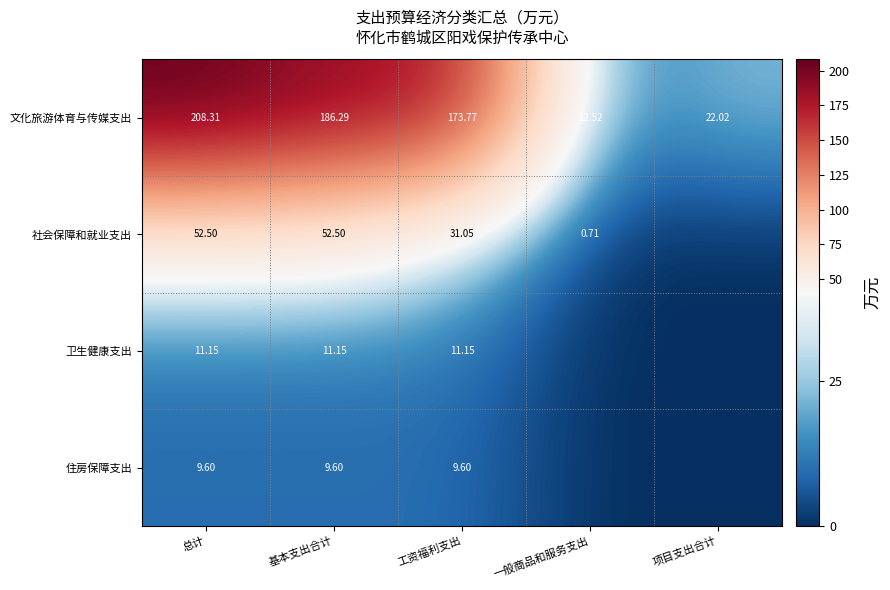

At 工资福利支出, list the series in order from smallest to largest.

住房保障支出, 卫生健康支出, 社会保障和就业支出, 文化旅游体育与传媒支出